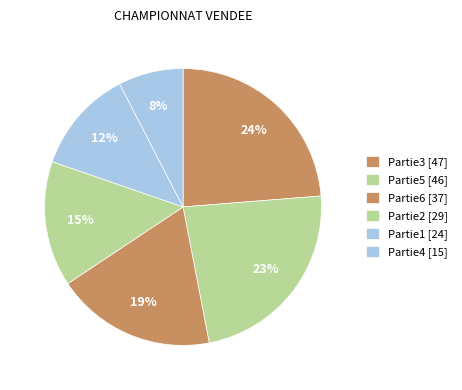

Count the number of slices in the pie.

6